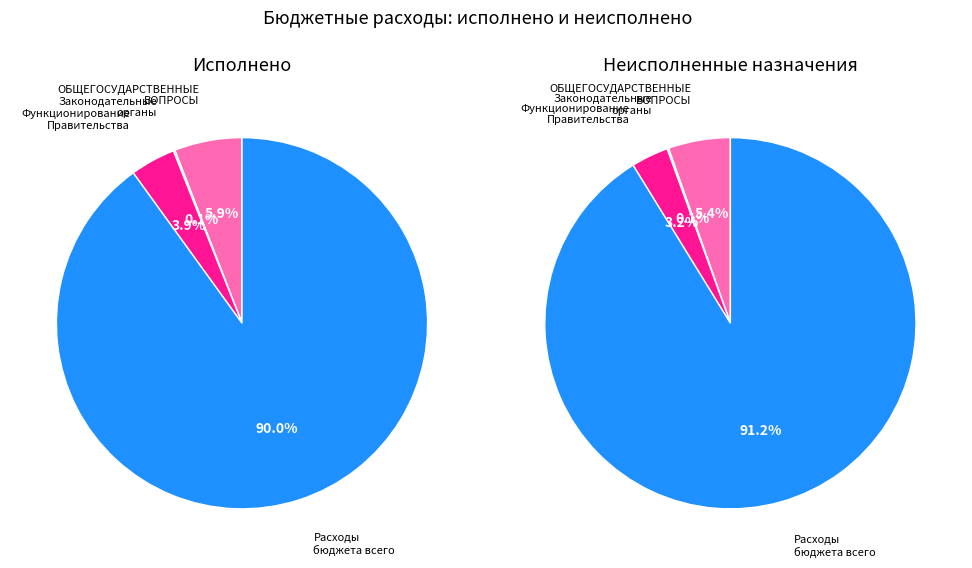

Do Расходы бюджета - всего and Функционирование законодательных органов together represent more than half of the pie?

Yes